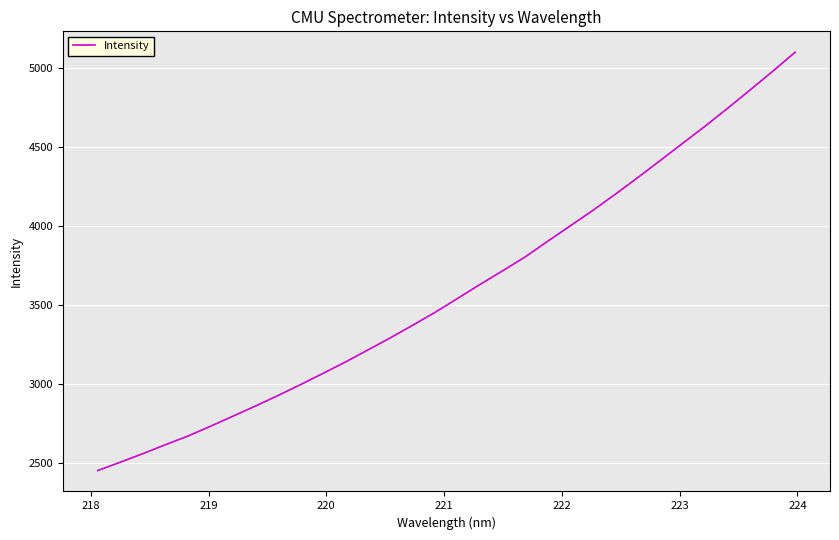

What is the smallest value displayed?

2451.2